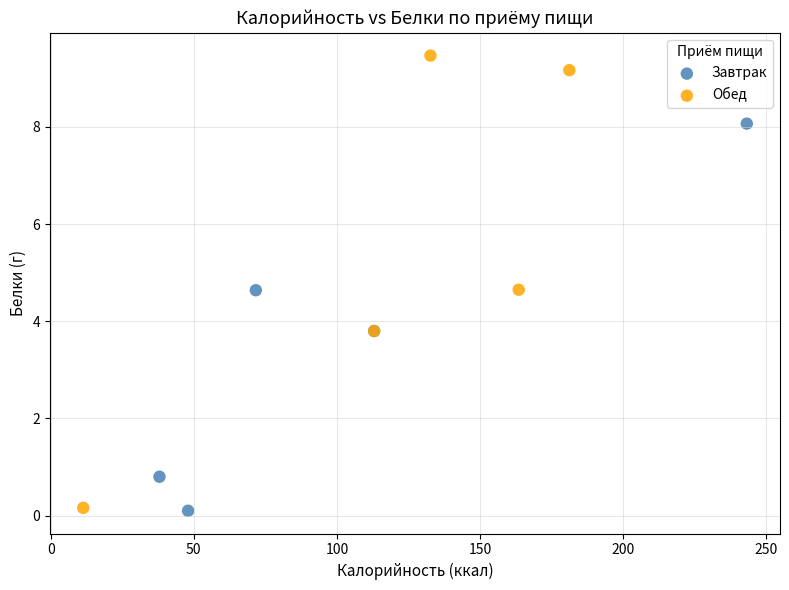

Which series reaches the maximum Y coordinate?

Обед